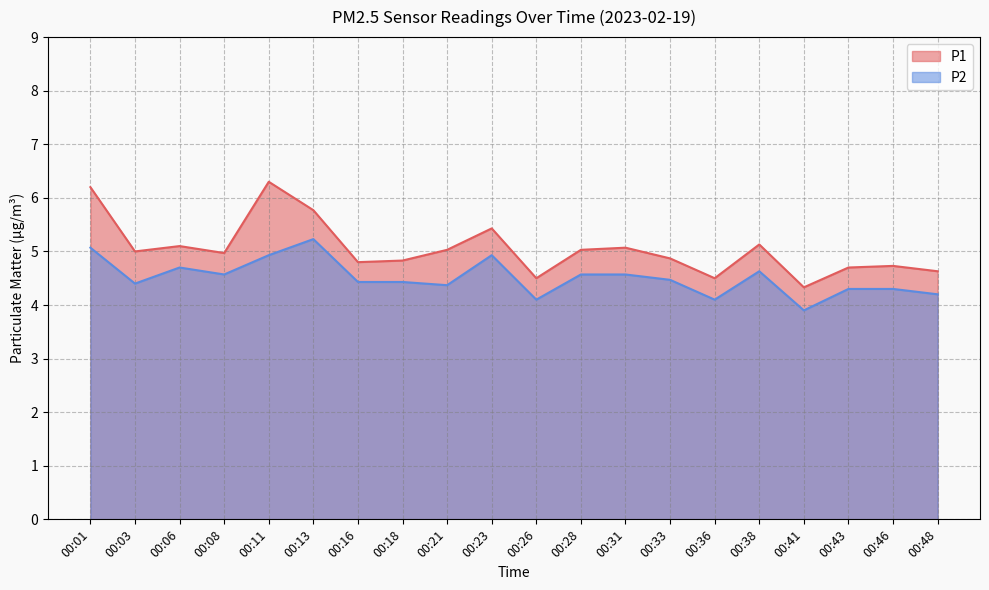

Does the chart have visible grid lines?

Yes